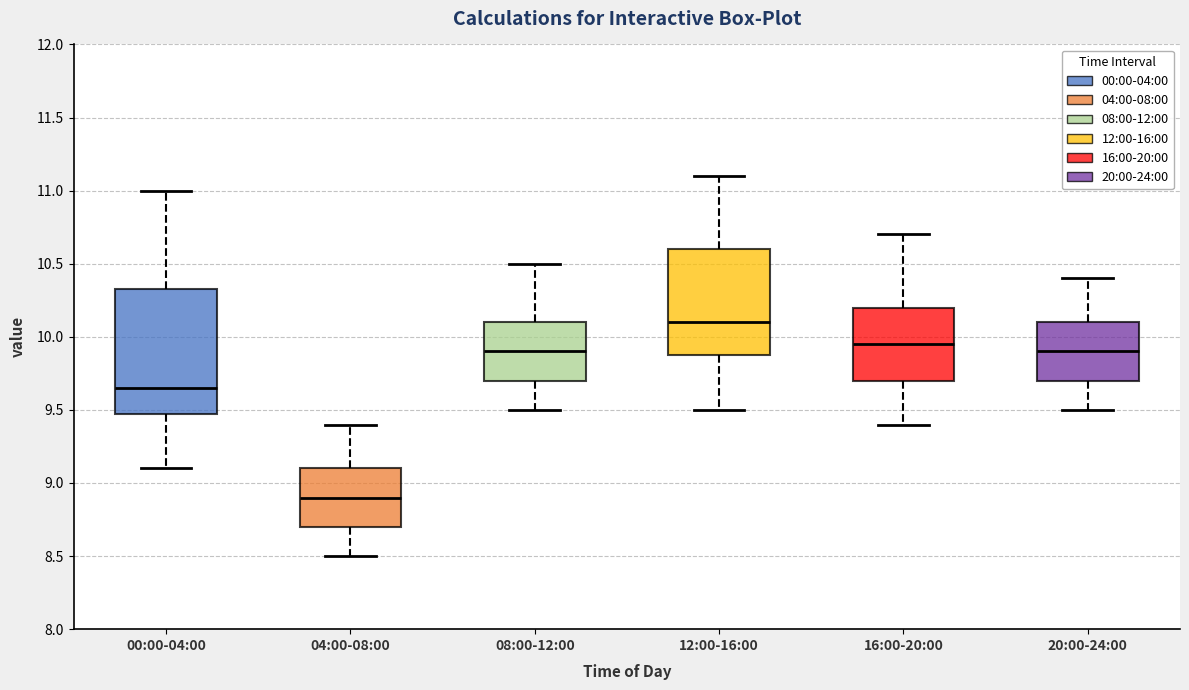

Reading left to right, read every box against the y-axis: the position of its median line, the range the box covers, and the ends of its whiskers. The values are not printed on the chart, so give them approximately, as read against the axis.

00:00-04:00: median 9.65, box 9.50 to 10.35, whiskers 9.10 to 11.00
04:00-08:00: median 8.90, box 8.70 to 9.10, whiskers 8.50 to 9.40
08:00-12:00: median 9.90, box 9.70 to 10.10, whiskers 9.50 to 10.50
12:00-16:00: median 10.10, box 9.90 to 10.60, whiskers 9.50 to 11.10
16:00-20:00: median 9.95, box 9.70 to 10.20, whiskers 9.40 to 10.70
20:00-24:00: median 9.90, box 9.70 to 10.10, whiskers 9.50 to 10.40